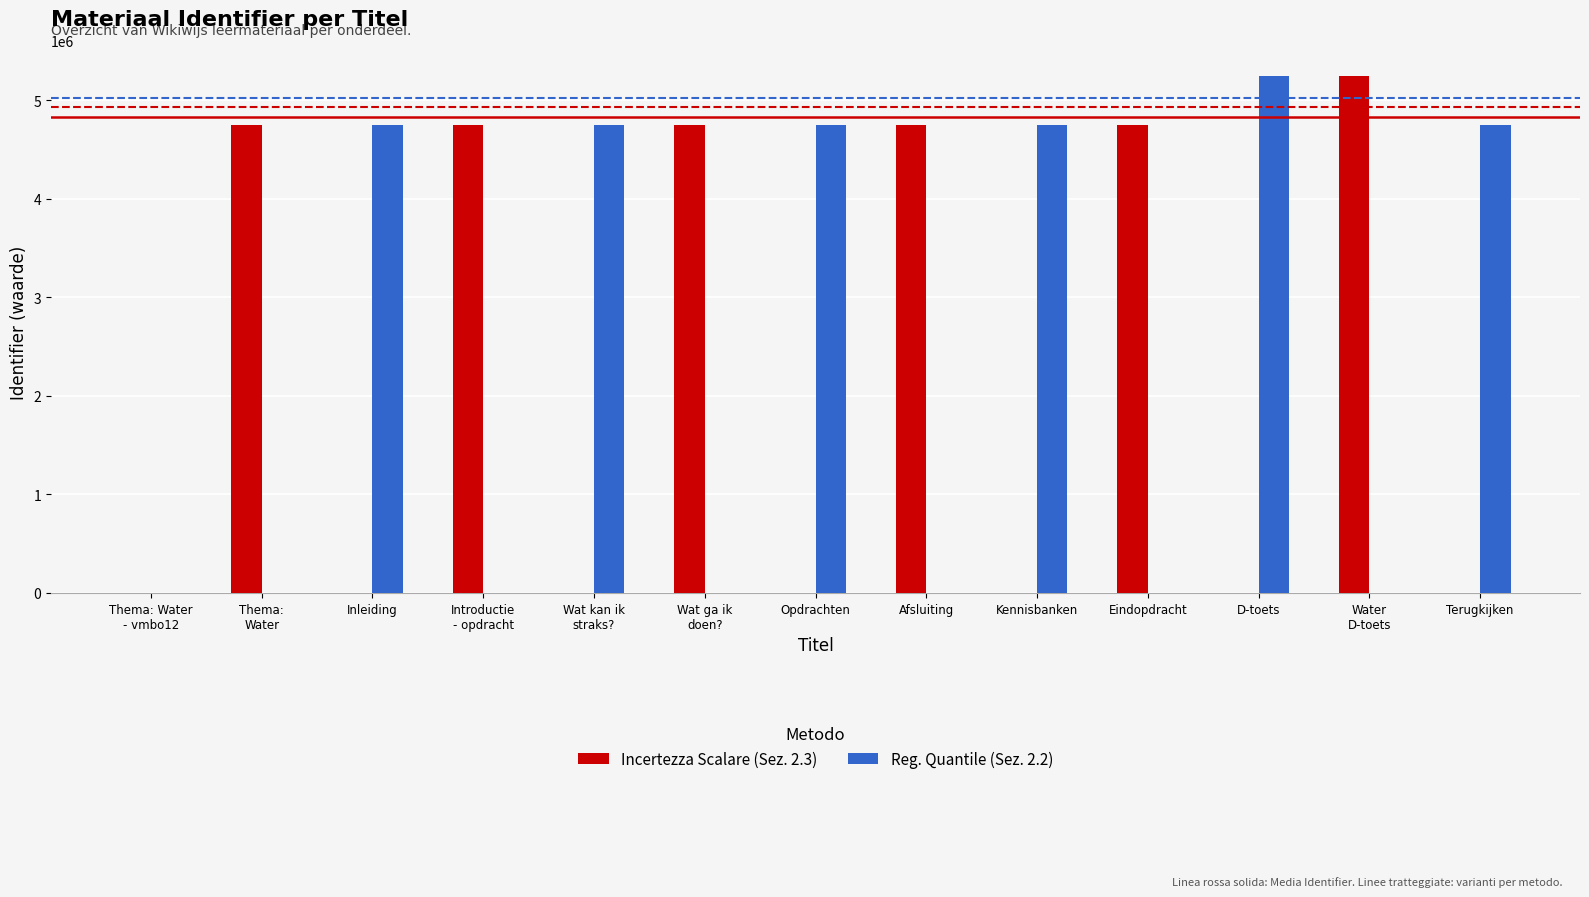

What is the maximum value shown in the chart?

5247857